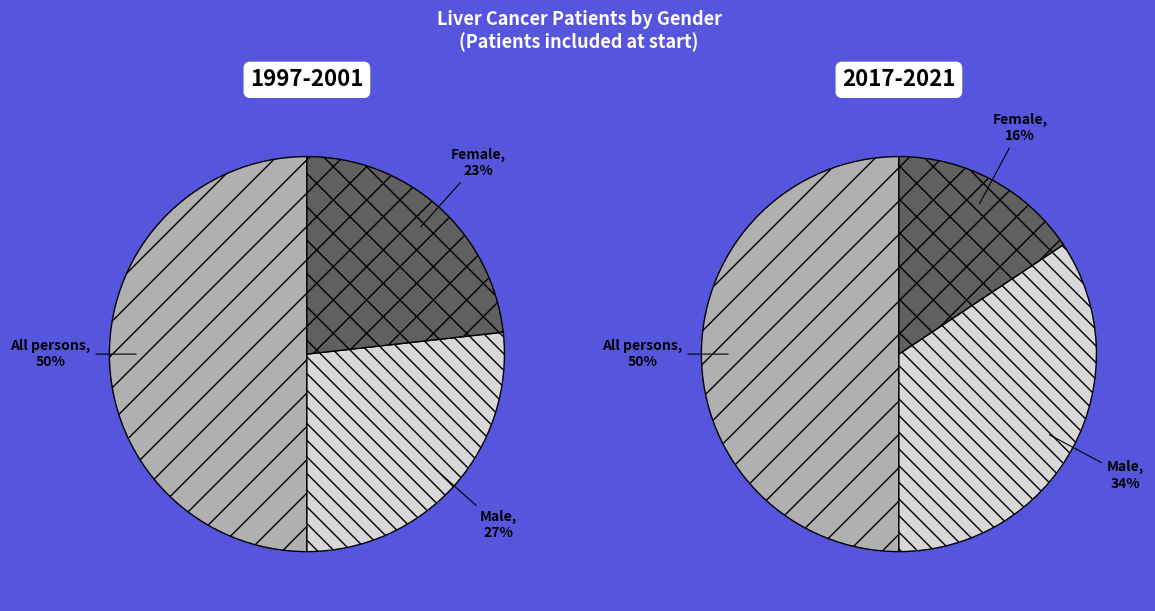

How many segments does this pie chart have?

3